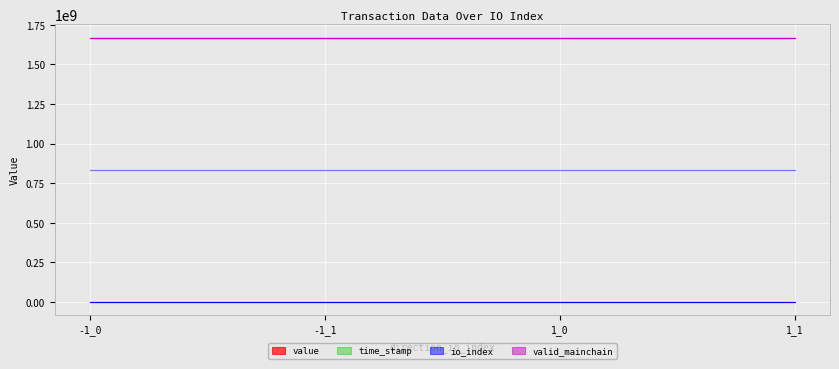

Rank the categories by time_stamp value from lowest to highest.

1_0, 1_1, -1_0, -1_1